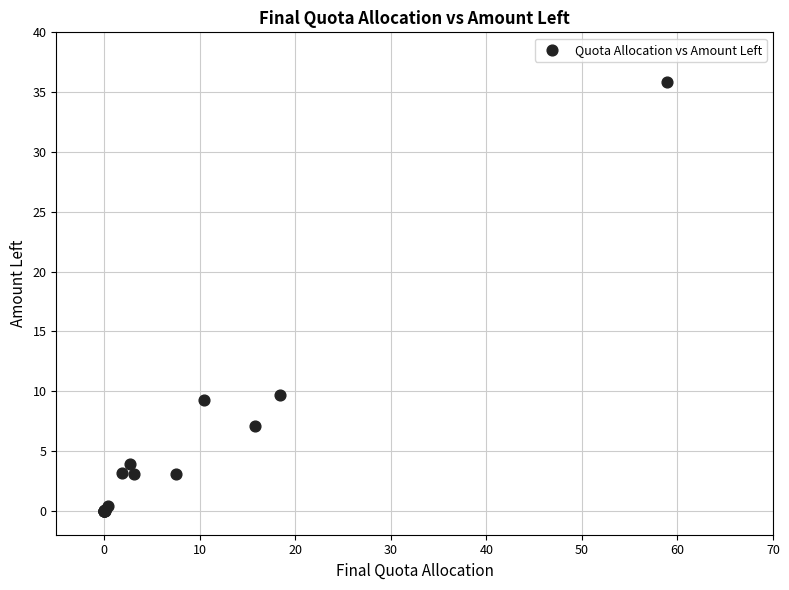

What Y value in the scatter plot is closest to 17?

9.7